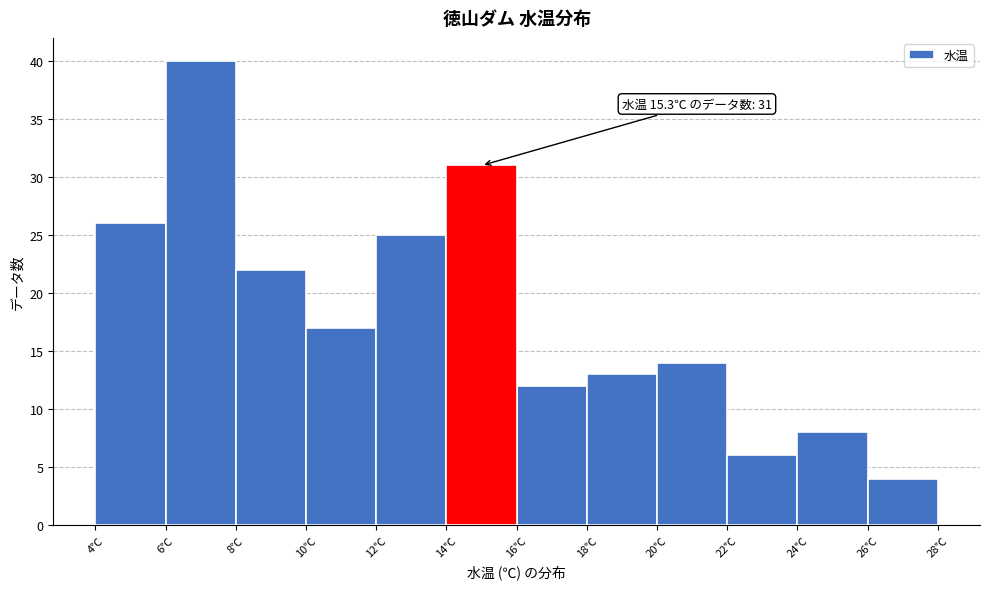

Which range on the x-axis has the tallest bar?

6 to 8